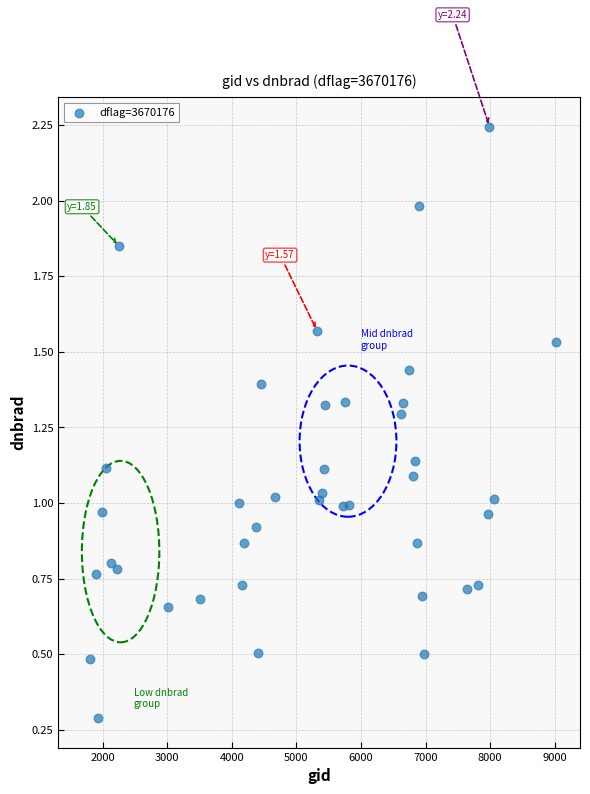

What is the range of Y values (max minus min)?

2.0